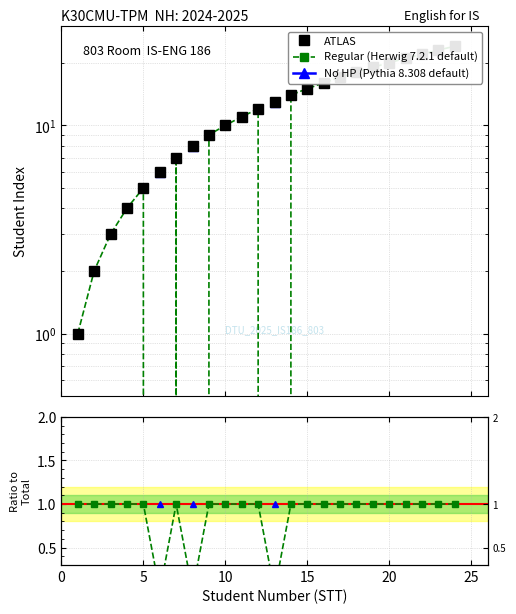

What is the maximum value for ATLAS?

24.0